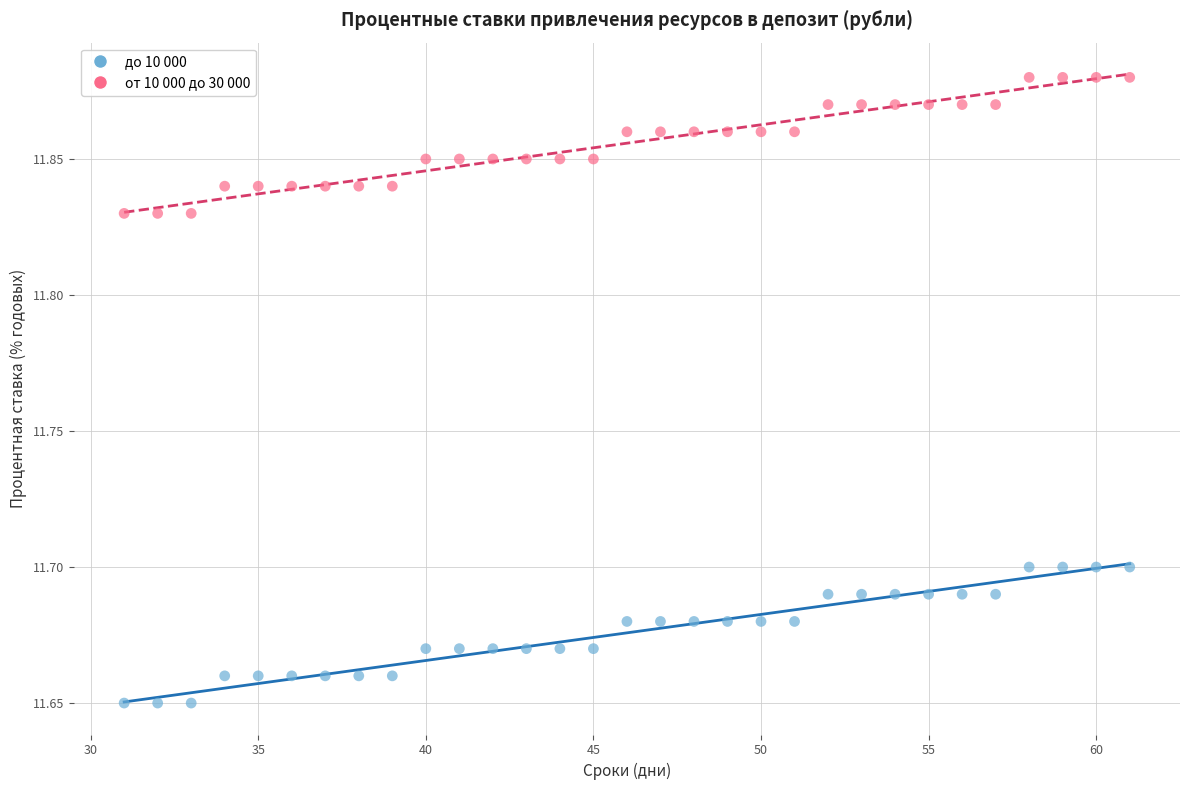

Which series reaches the minimum Y coordinate?

до 10 000